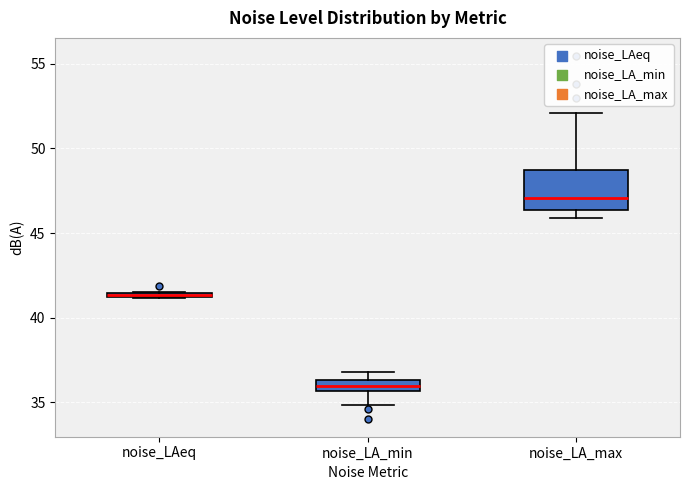

Comparing the boxes themselves (not the whiskers), which one is the tallest?

noise_LA_max